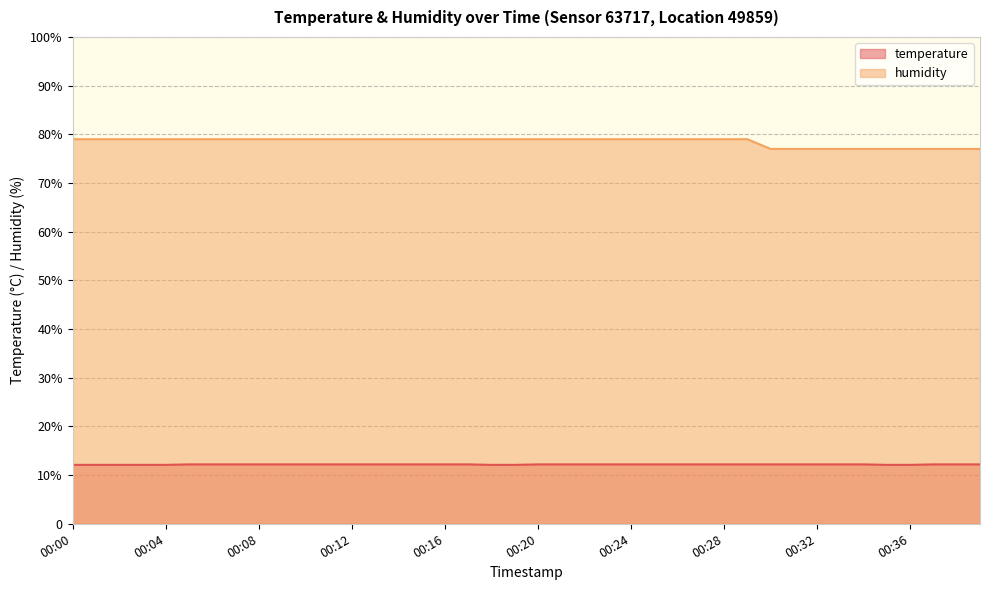

What is the difference between the maximum and minimum values in the temperature series?

0.1